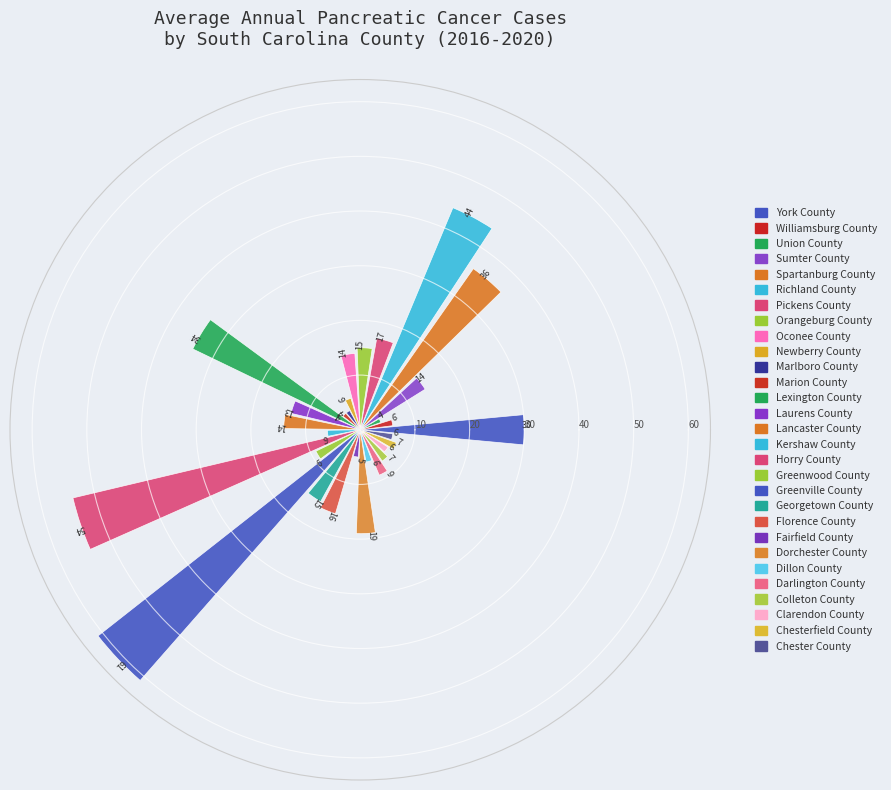

What is the maximum value shown in the chart?

61